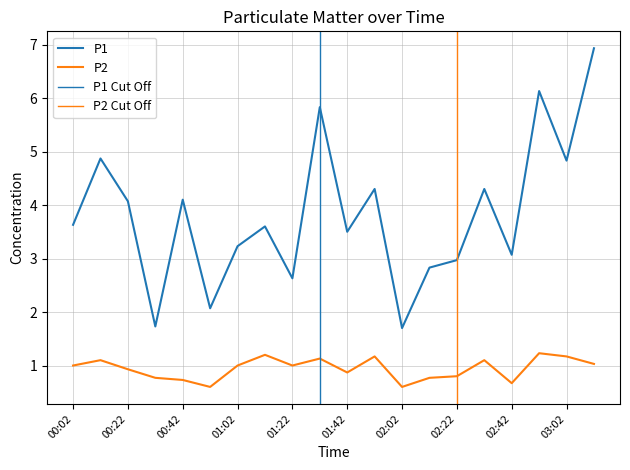

What is the total value across all series at 00:22?

5.0